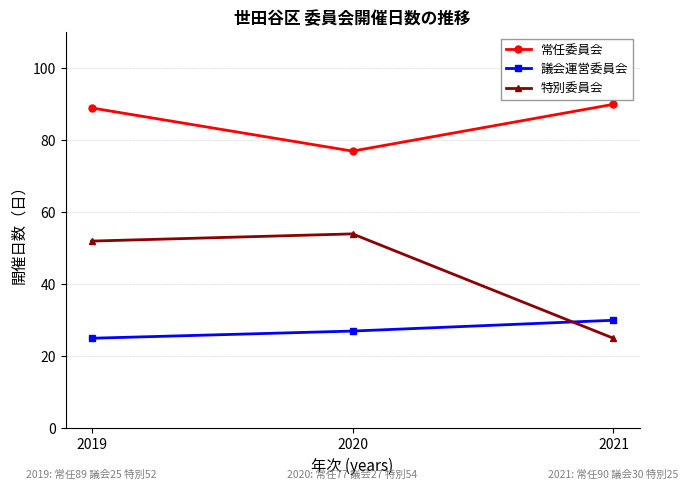

At how many categories does at least one series exceed 59?

3